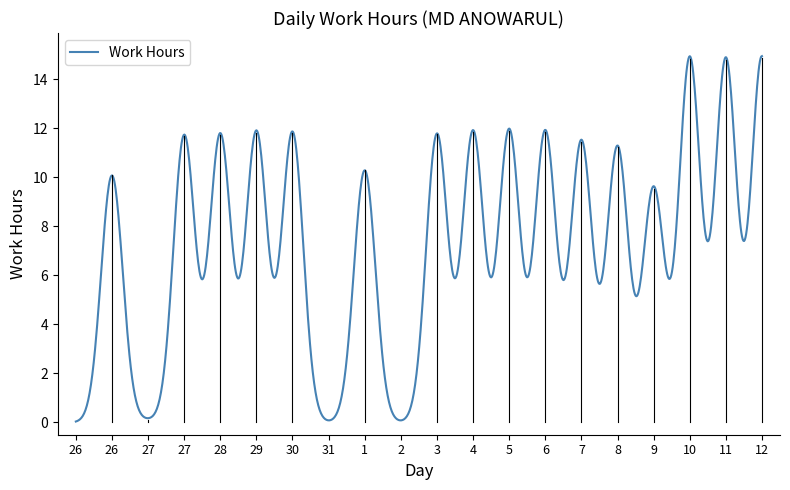

What is the maximum value shown in the chart?

14.9